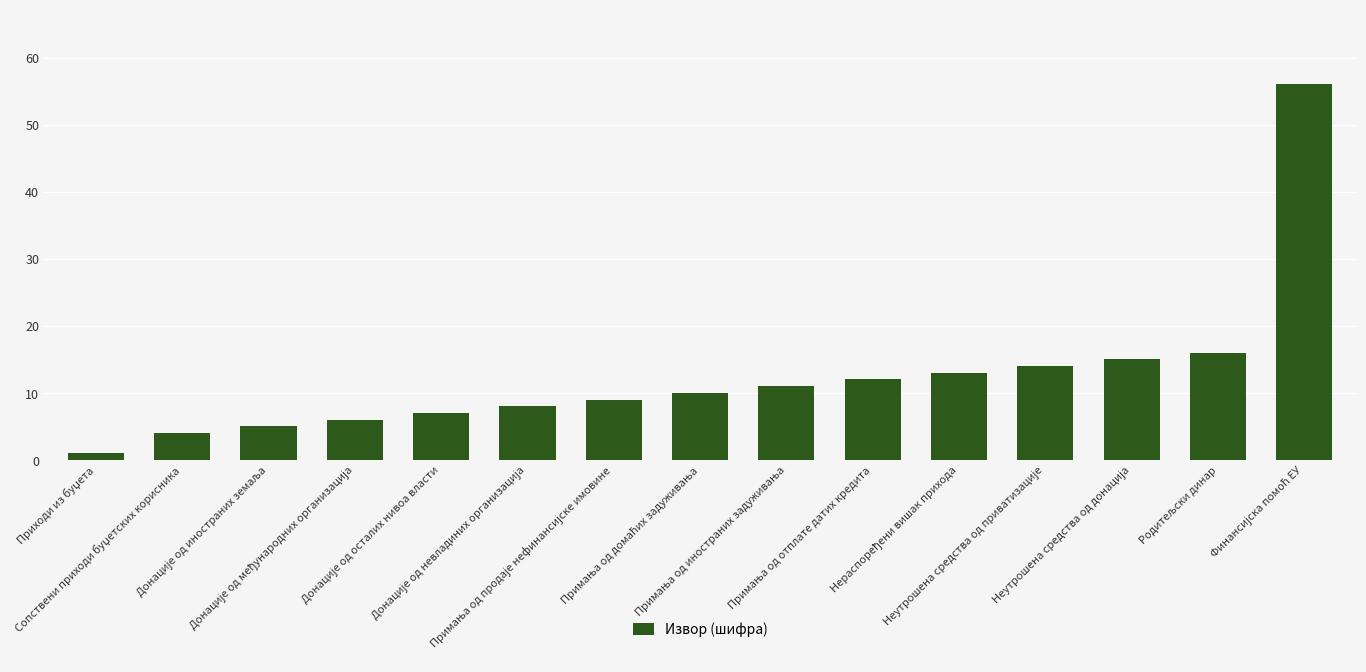

What is the difference between the second highest and second lowest values?

12